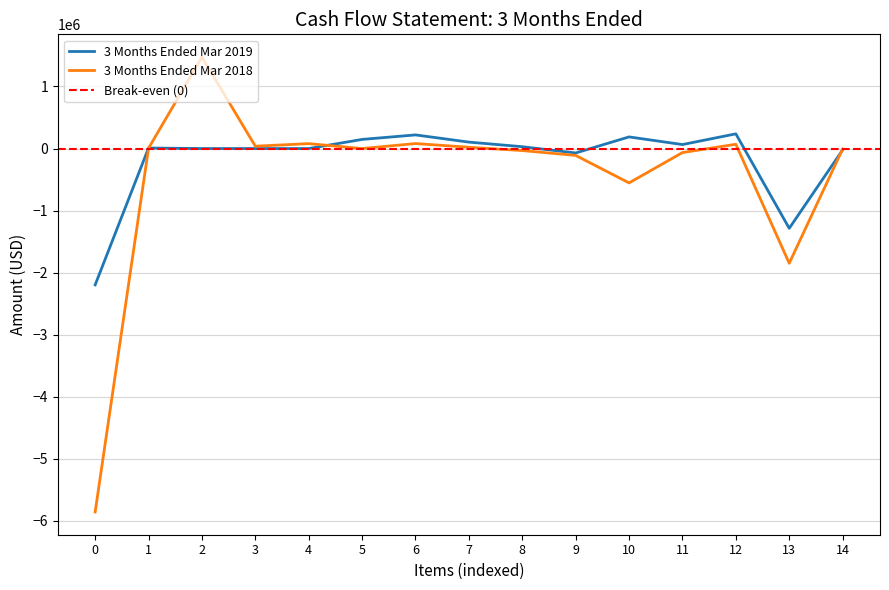

In 3 Months Ended Mar 2018, how many points are higher than both neighbors (excluding endpoints)?

4